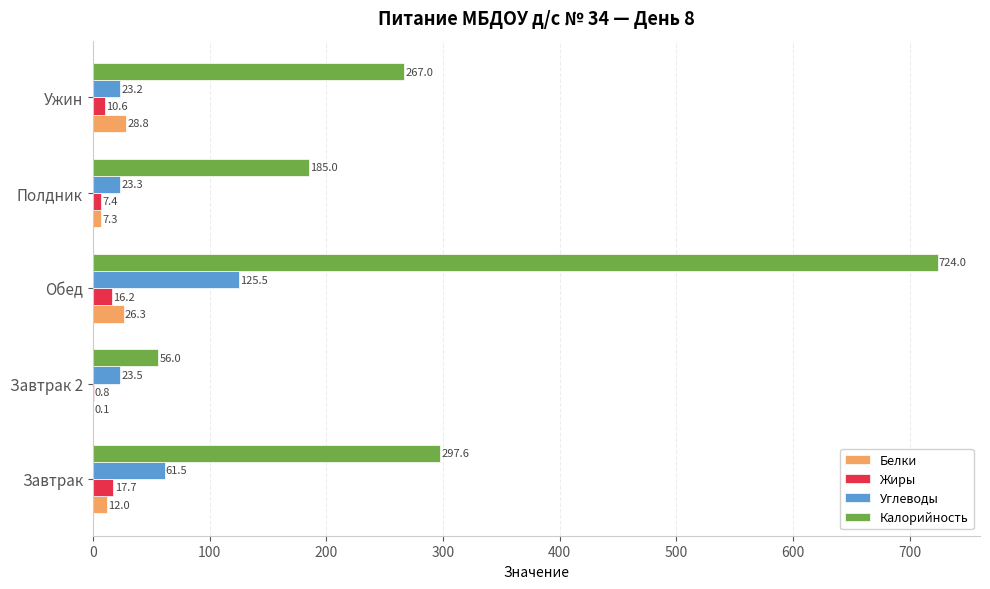

Which category has the highest value across all series?

Обед